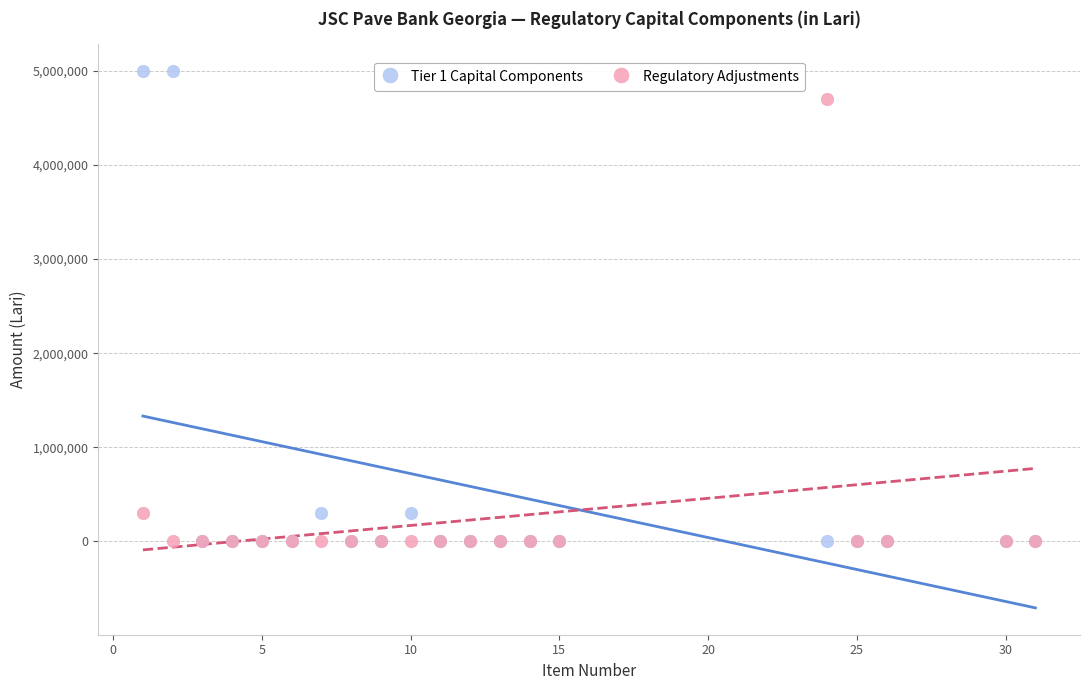

What are all the series names shown in the legend?

Tier 1 Capital Components, Regulatory Adjustments